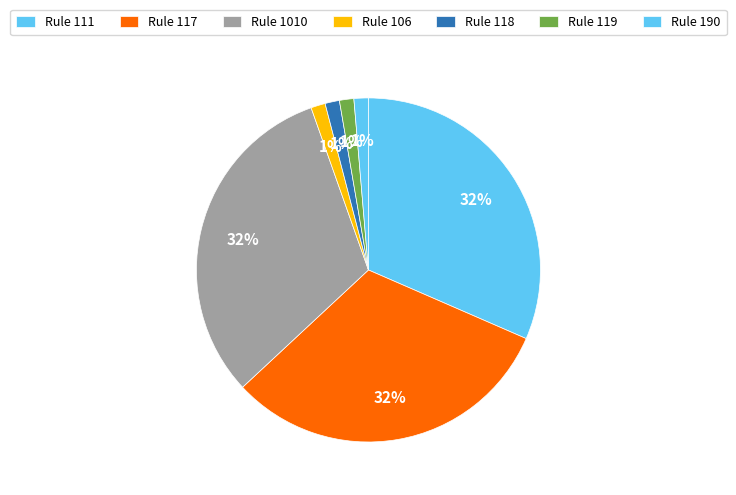

How many segments does this pie chart have?

7